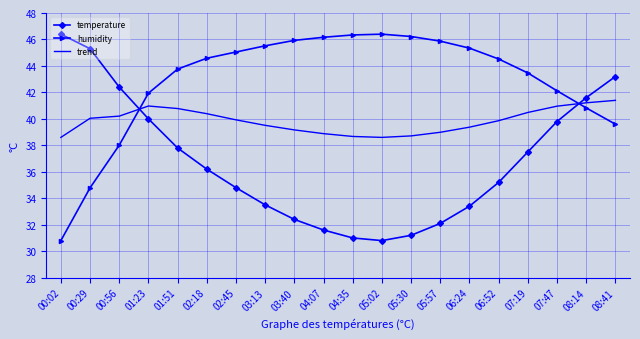

Is the value of temperature at 07:47 greater than the value of humidity at 00:02?

Yes